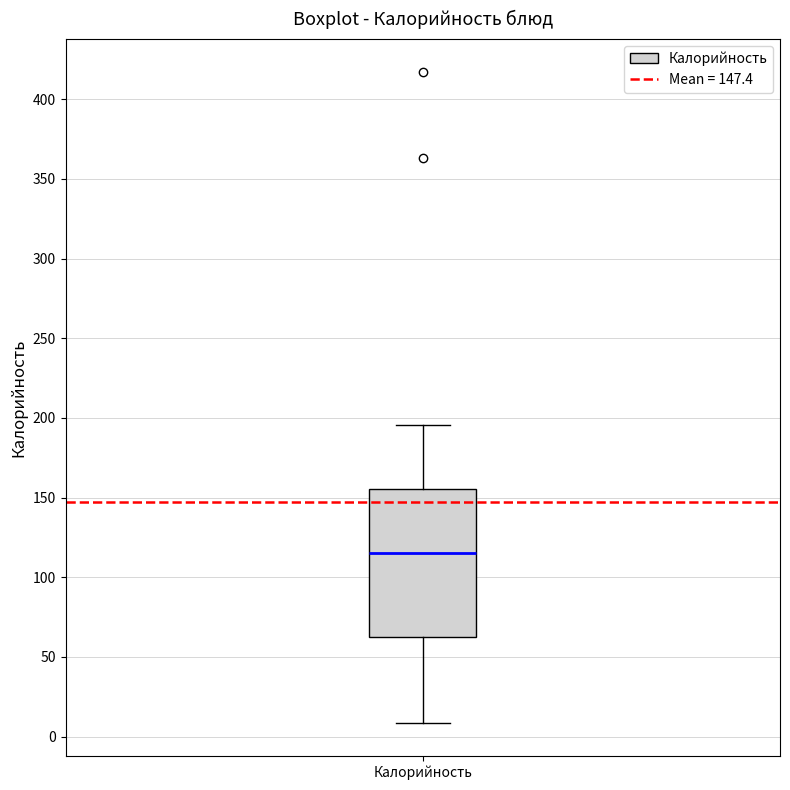

Where is the upper edge of the box for Калорийность on the y-axis? The values are not printed on the chart, so give them approximately, as read against the axis.

155